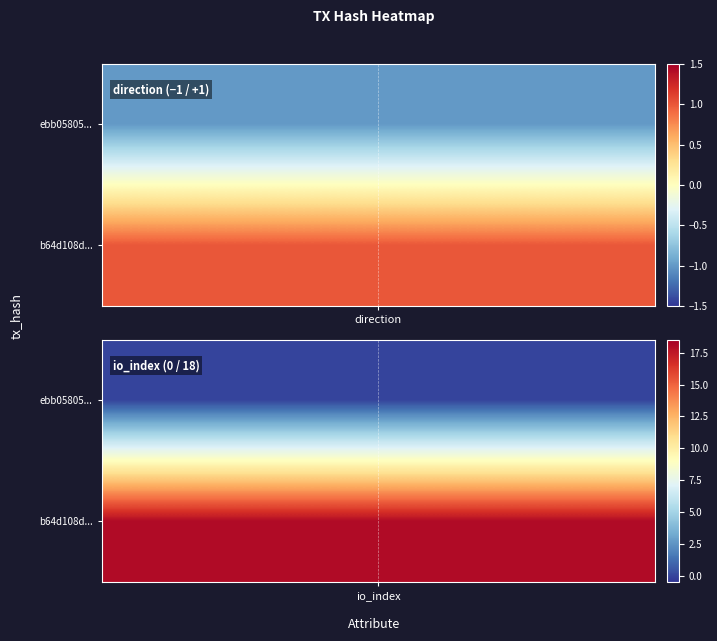

Is it true that ebb05805688eef3ad99fb456449ce4fc4688d39 equals -1 at 0?

True